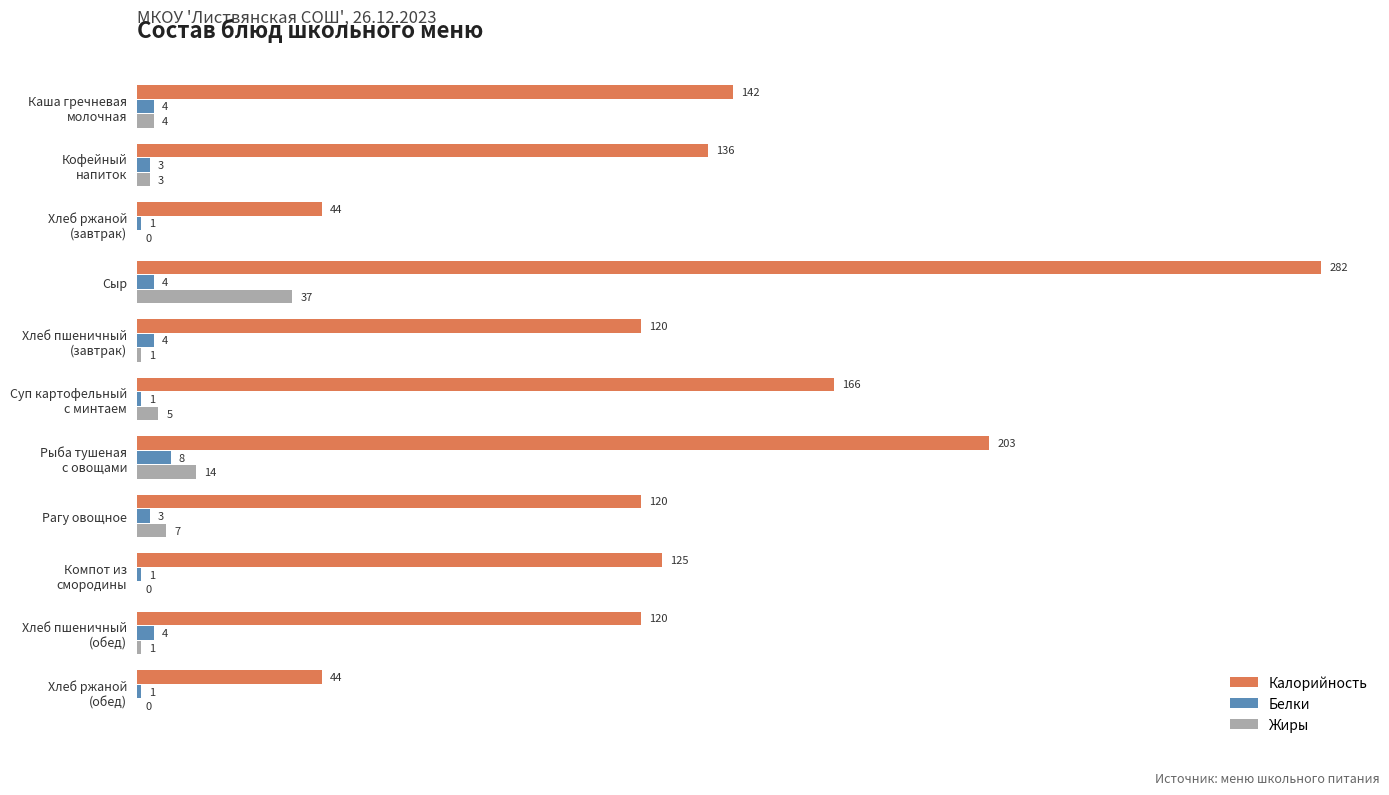

The value of Калорийность at Сыр is 109. True or false?

False